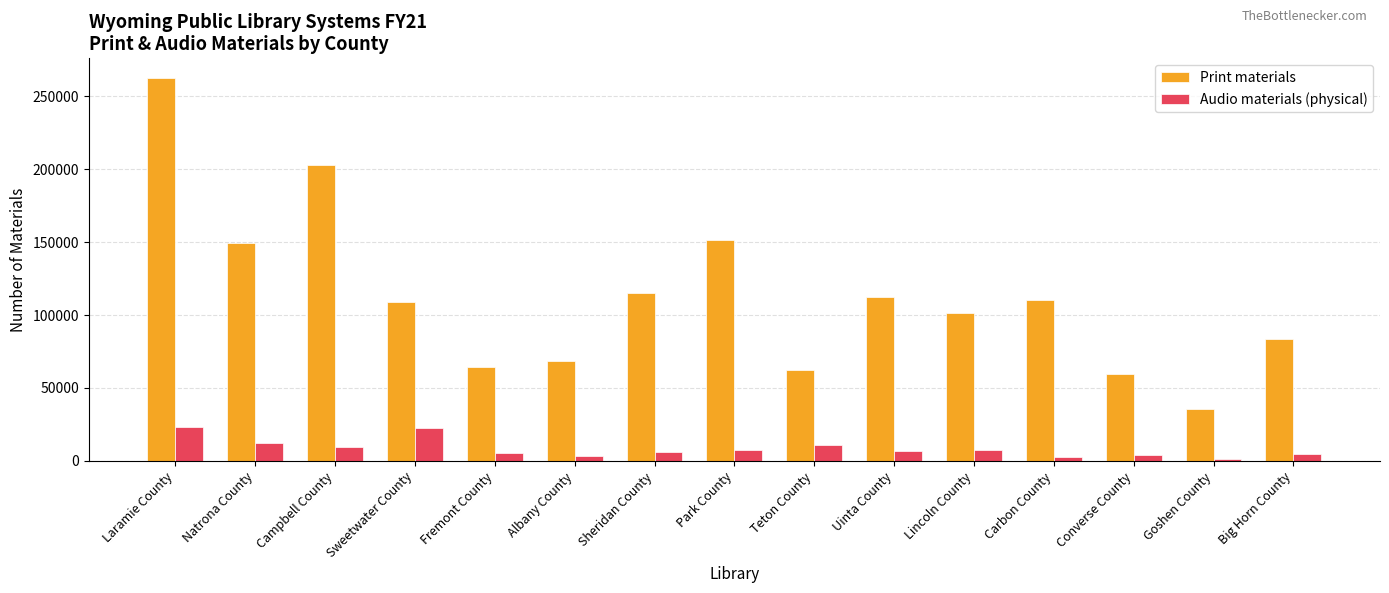

How many values in the Audio materials (physical) series are below 6856?

7